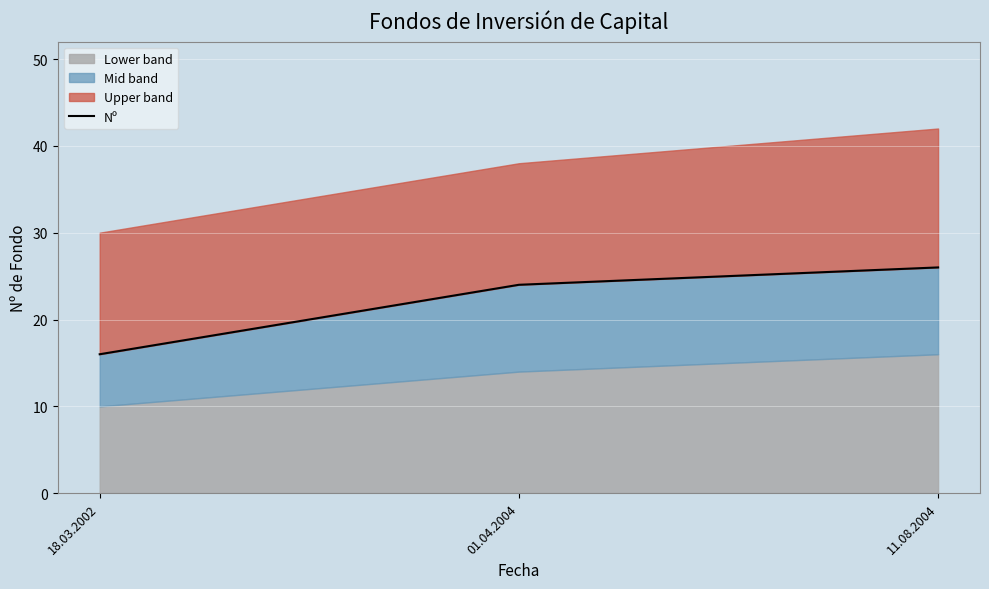

Reading left to right, list all the values displayed in this chart.

16	24	26